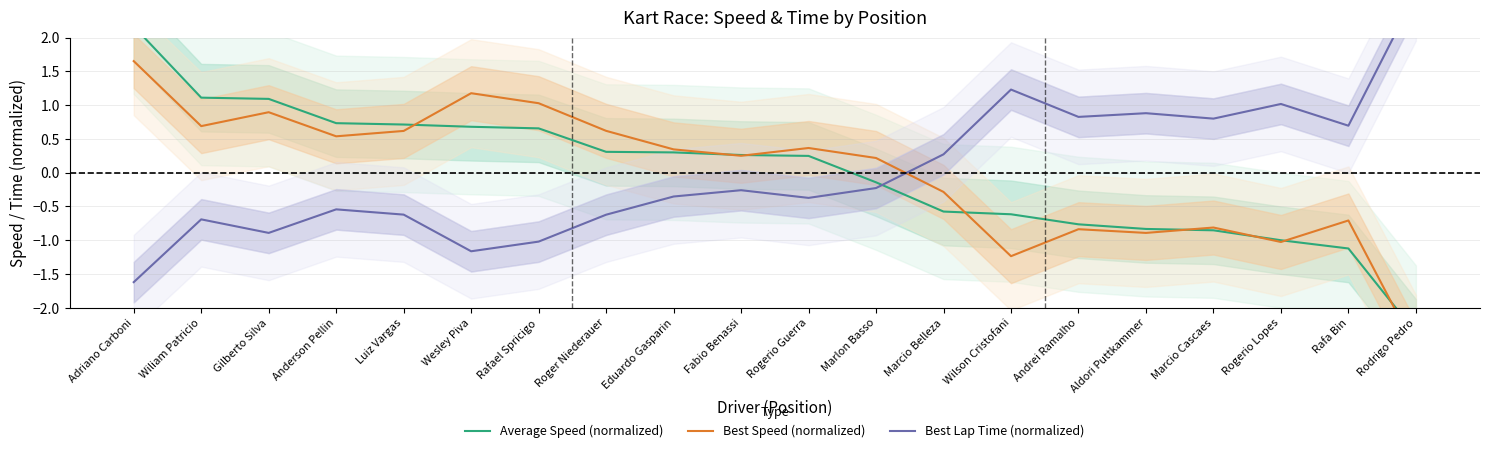

How many data points in Average Speed (normalized) are above 0?

11